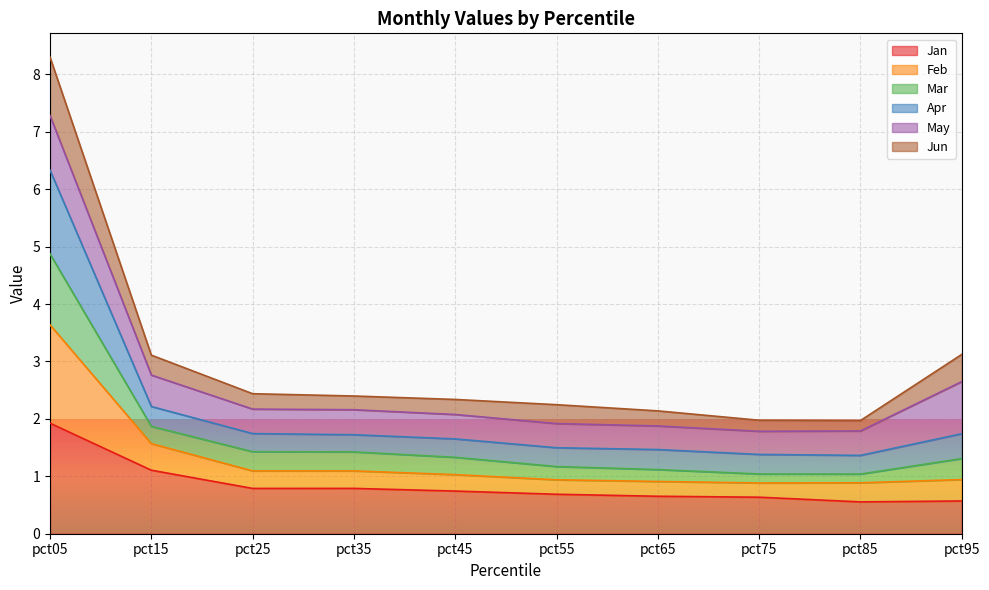

What is the spread (max minus min) of values at pct35?

1.6